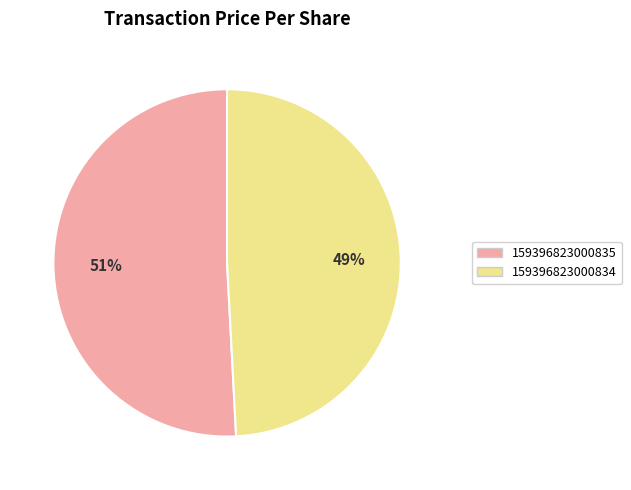

Rank the categories by value from lowest to highest.

159396823000834, 159396823000835